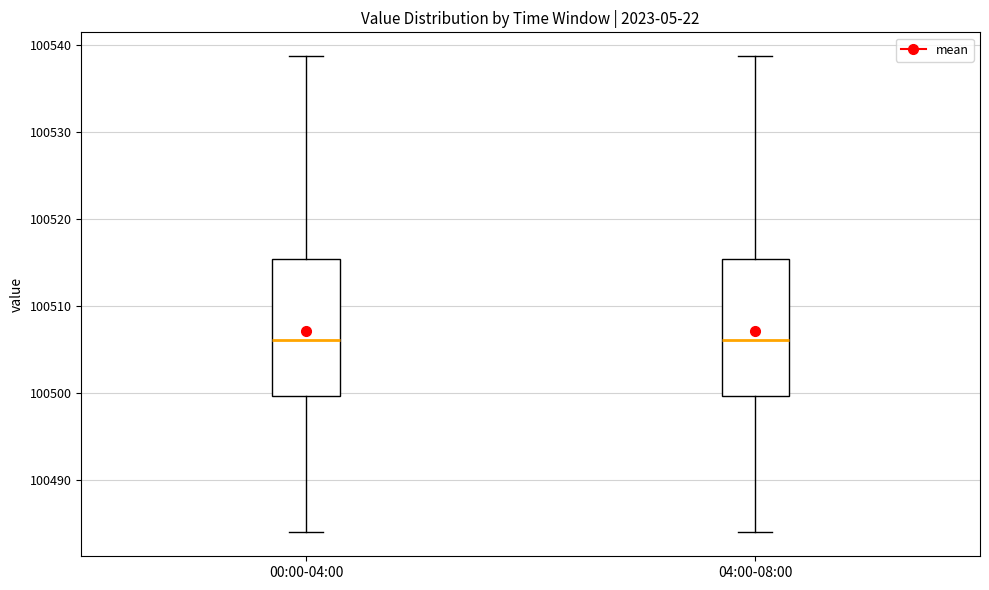

Reading left to right, transcribe this box plot: for each box, give where its median line is, the range the box spans, and where its two whiskers end, as read against the y-axis. The values are not printed on the chart, so give them approximately, as read against the axis.

00:00-04:00: median 100506, box 100500 to 100515, whiskers 100484 to 100539
04:00-08:00: median 100506, box 100500 to 100515, whiskers 100484 to 100539